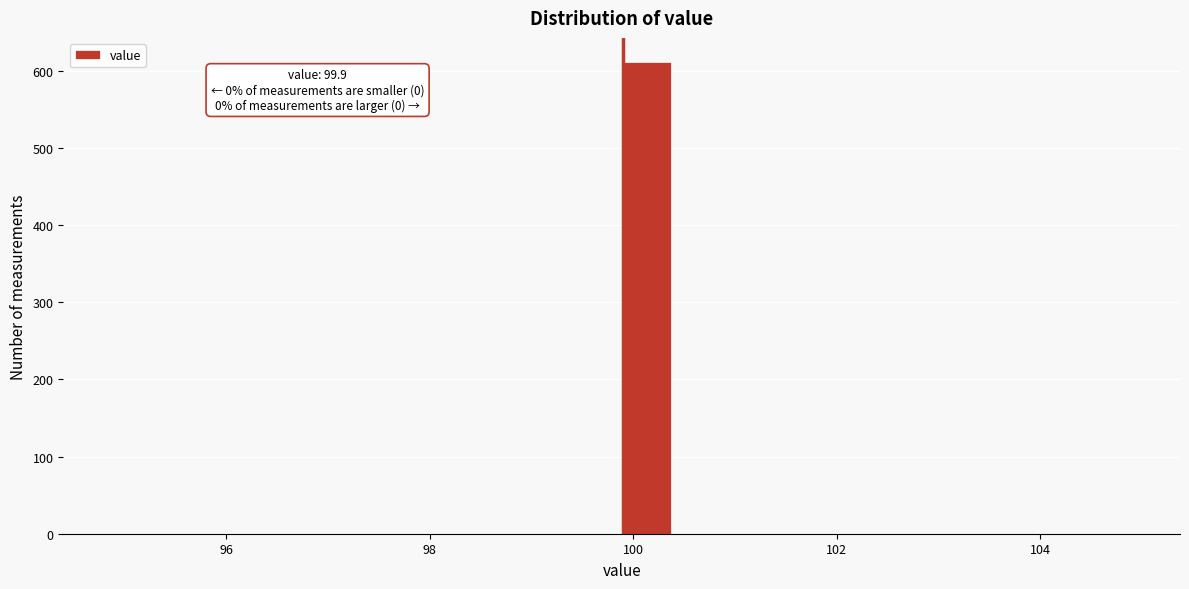

Around what value on the x-axis is the tallest bar? Give the approximate position of its centre, as read against the axis.

100.2